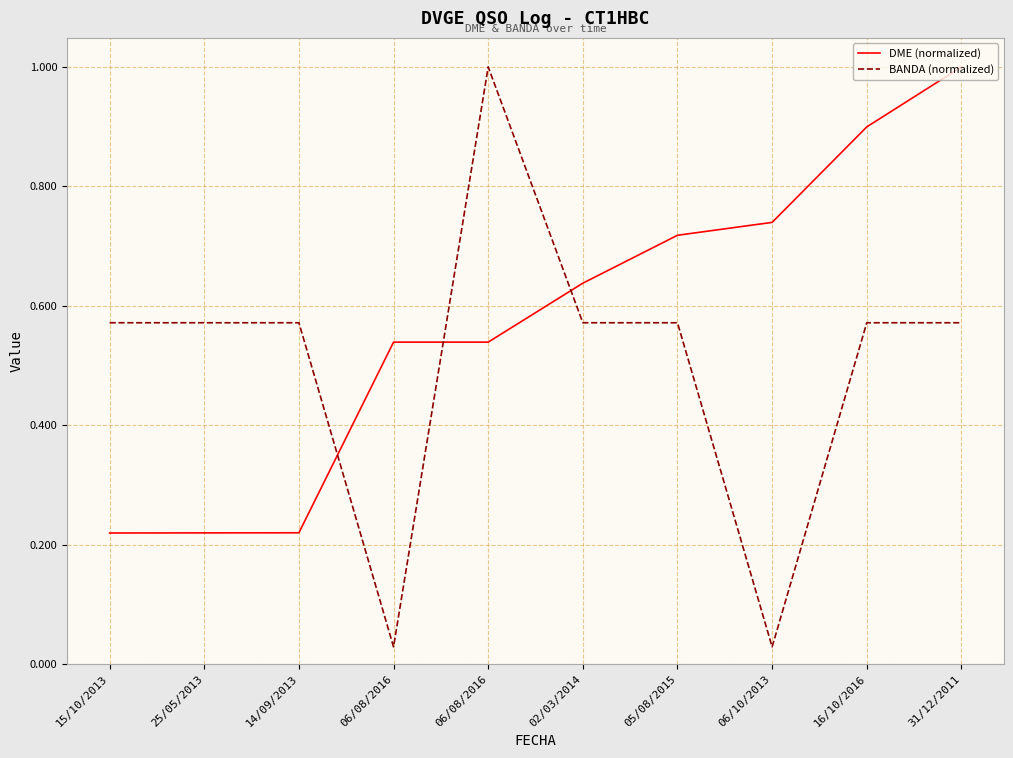

What is the value of the DME (normalized) point at the 6th from the left?

0.6